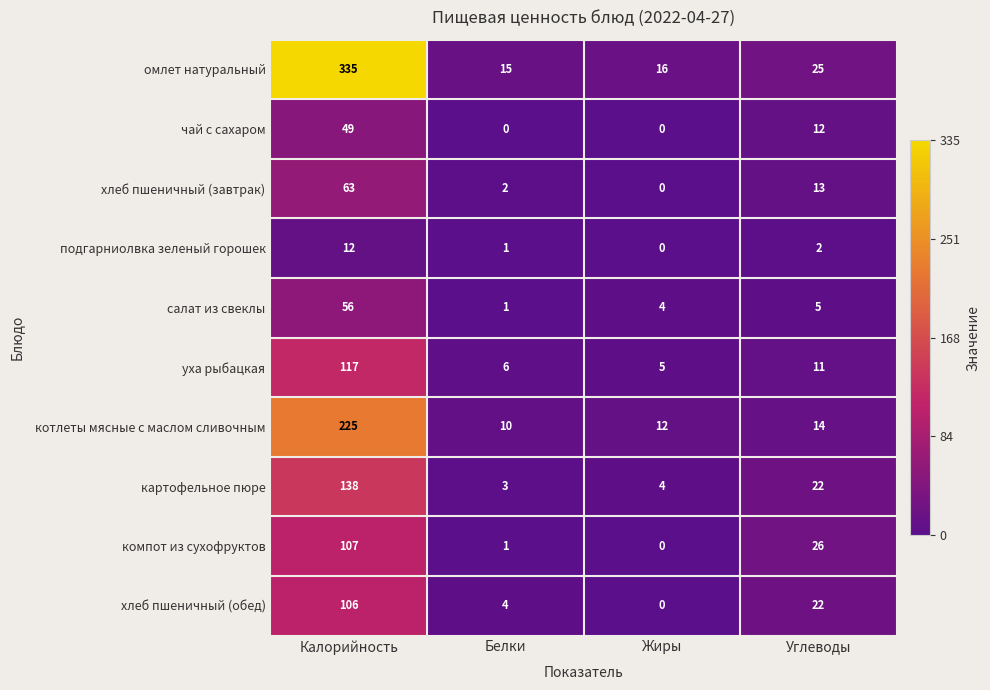

At which label is подгарниолвка зеленый горошек closest to 6?

Углеводы